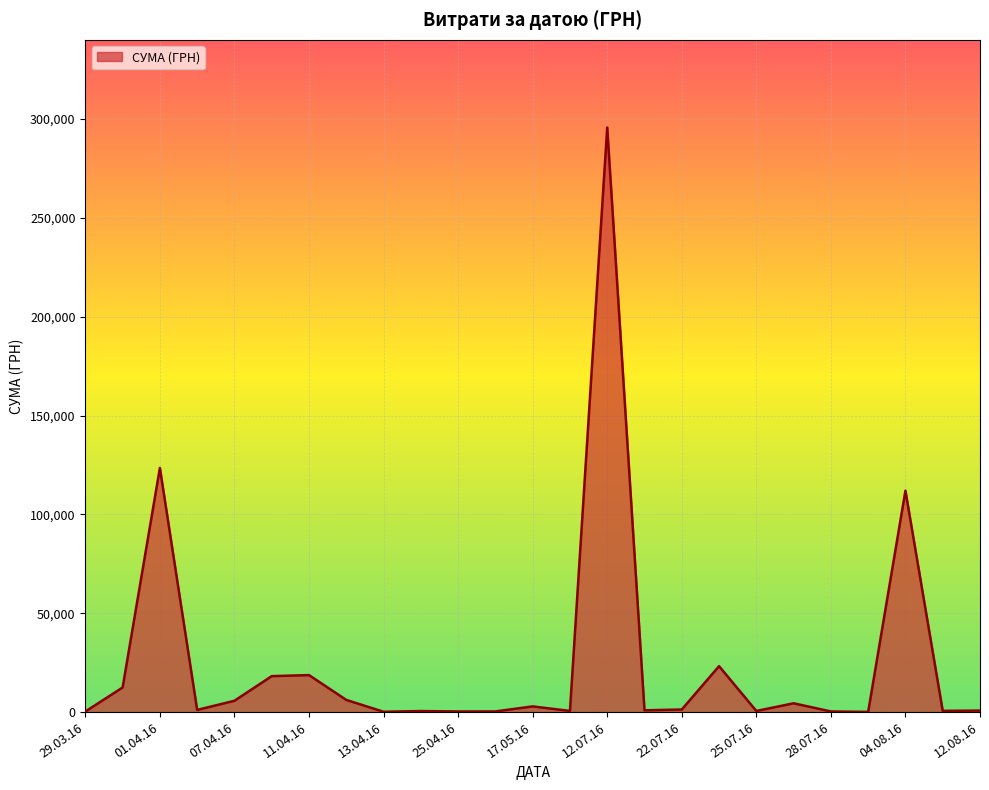

Where is the data nearest to the value 147868?

01.04.16